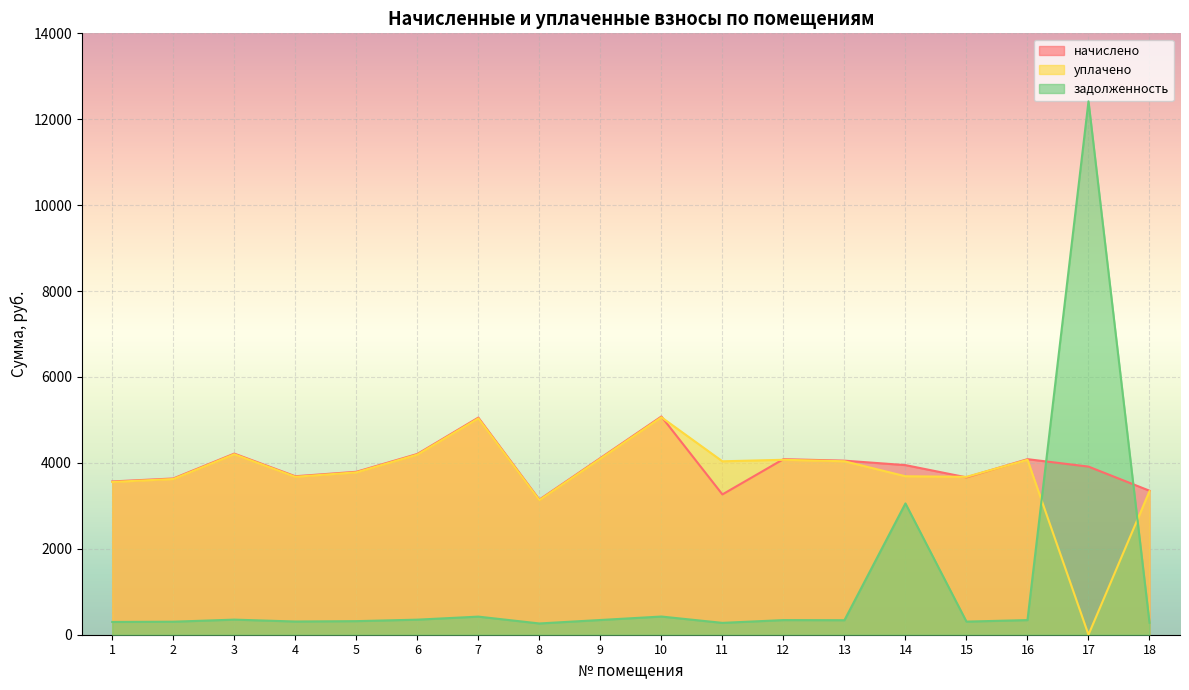

Between 1 and 14, which series saw the biggest shift?

задолженность